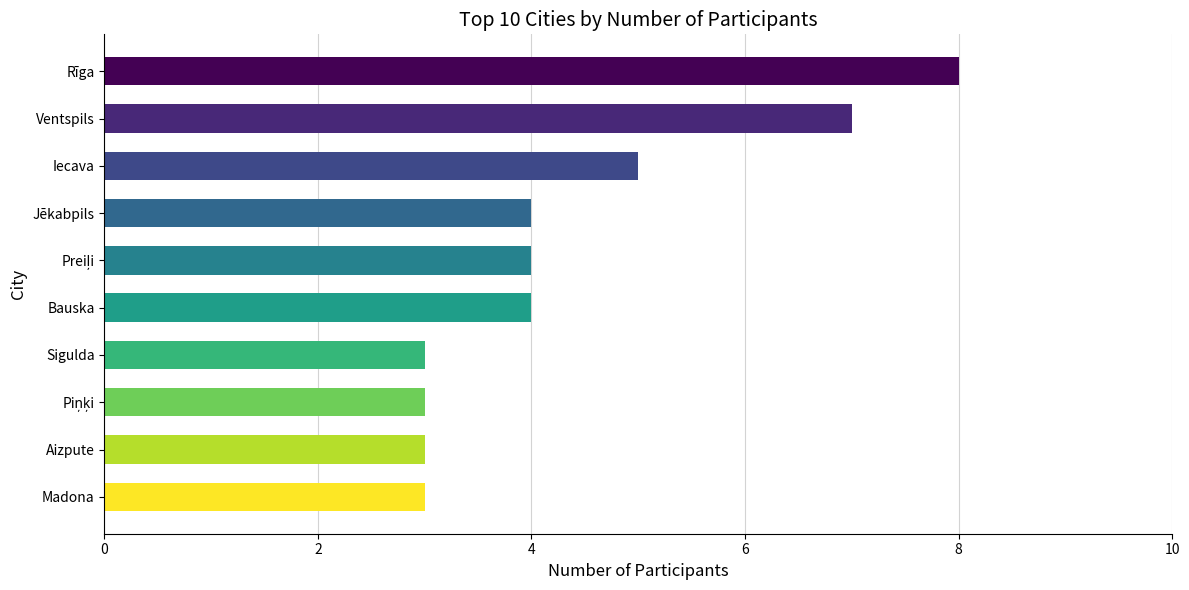

The value at Iecava is 3. True or false?

False